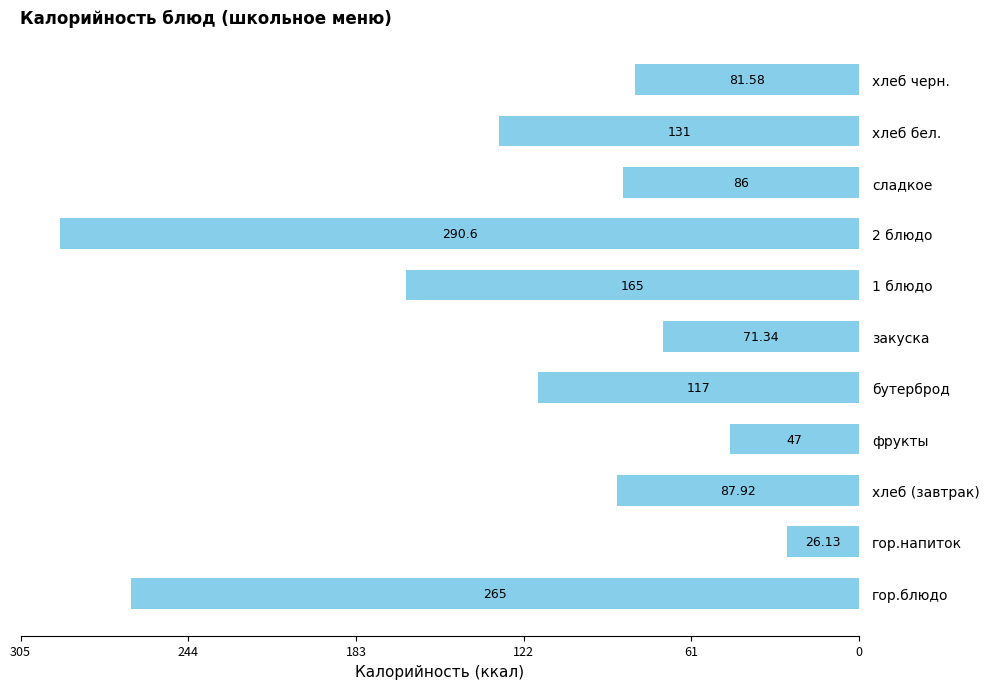

What is the ratio of the value at бутерброд to the value at 2 блюдо?

0.4